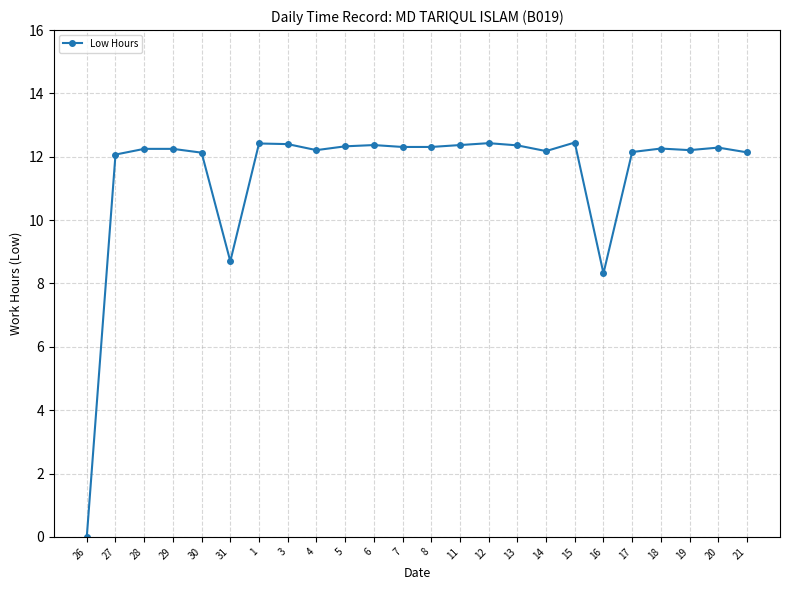

What is the value of the 20th point from the left?

12.2